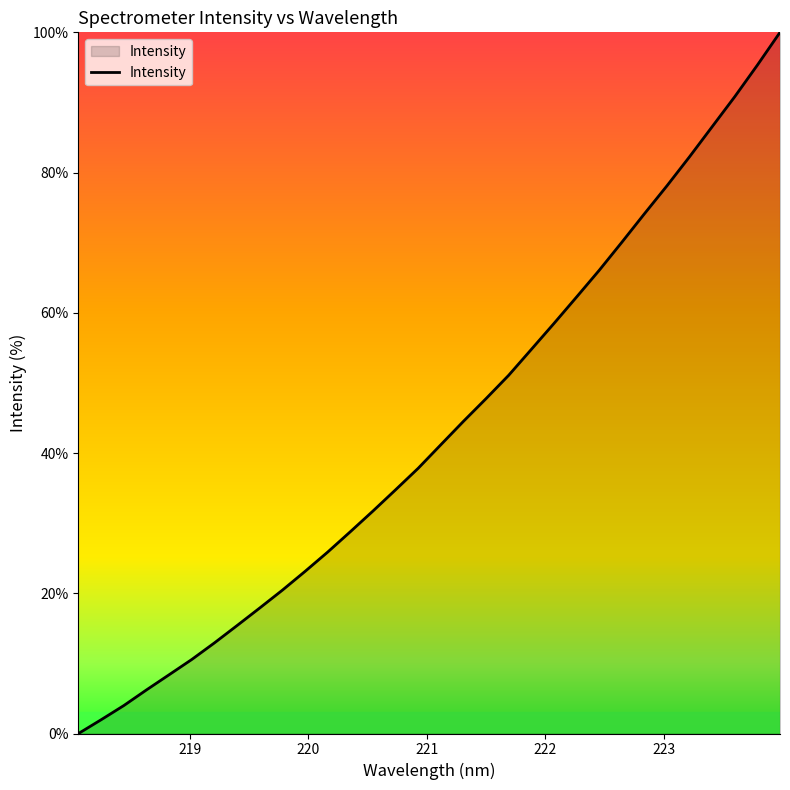

What is the maximum value shown in the chart?

100.0